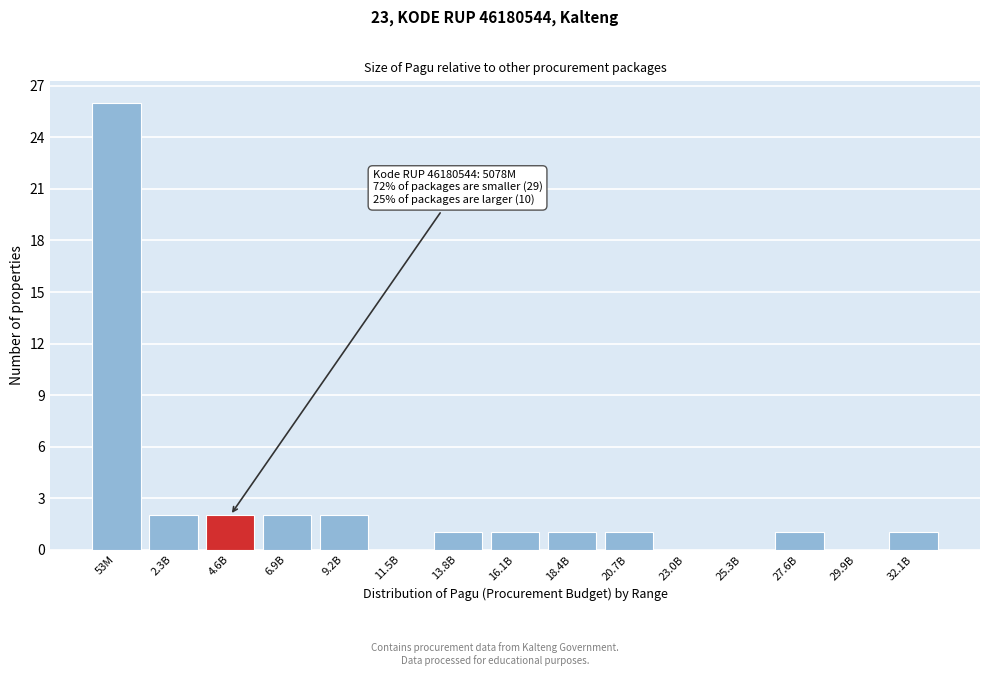

Reading left to right, extract all data points from this chart.

53M=26	2.3B=2	4.6B=2	6.9B=2	9.2B=2	11.5B=0	13.8B=1	16.1B=1	18.4B=1	20.7B=1	23.0B=0	25.3B=0	27.6B=1	29.9B=0	32.1B=1